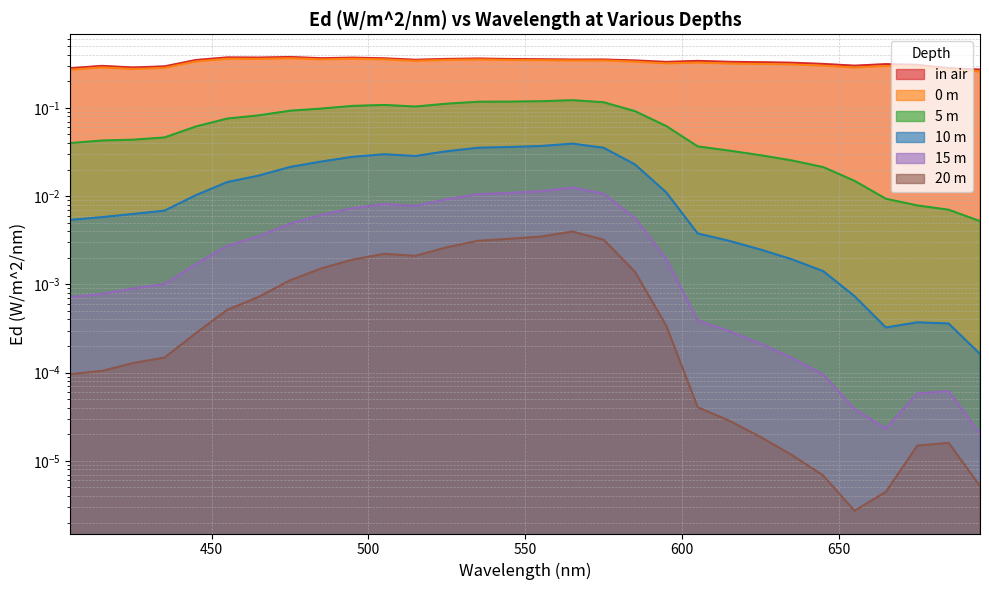

True or false: 10 m and 15 m intersect in this chart.

False